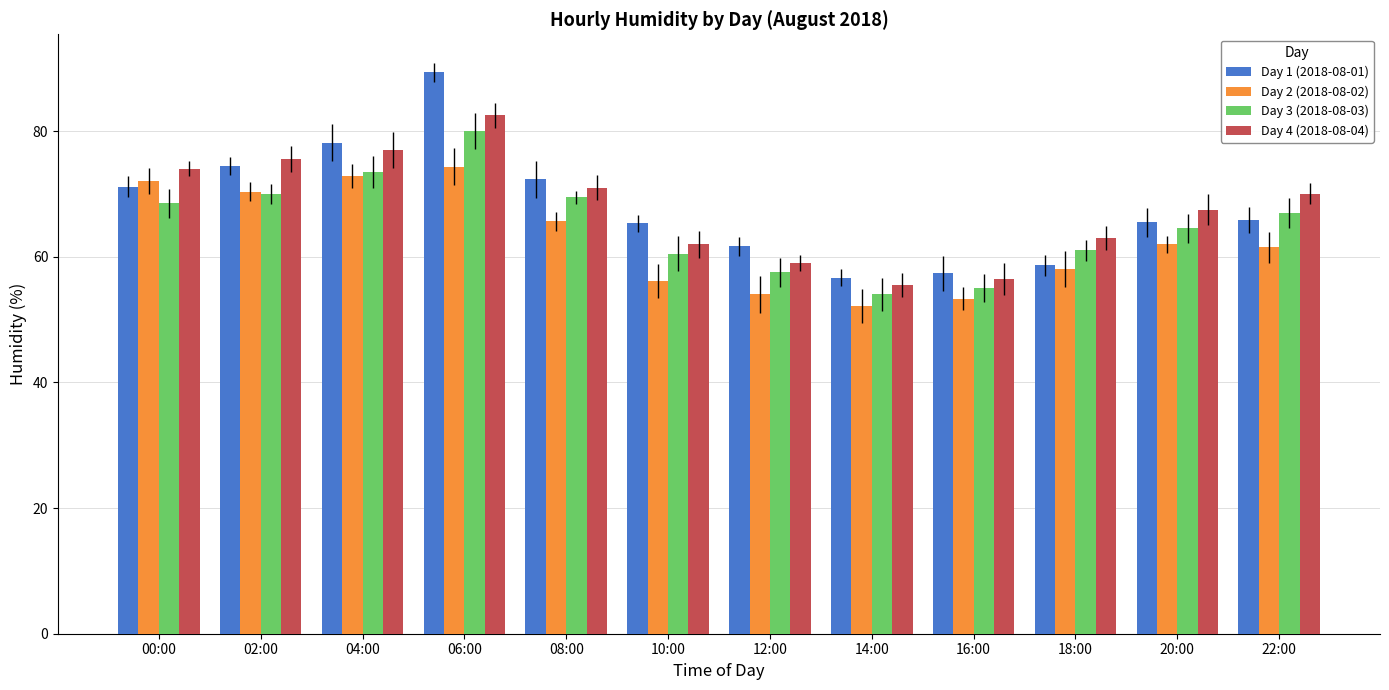

Between 10:00 and 02:00, which is larger?

02:00